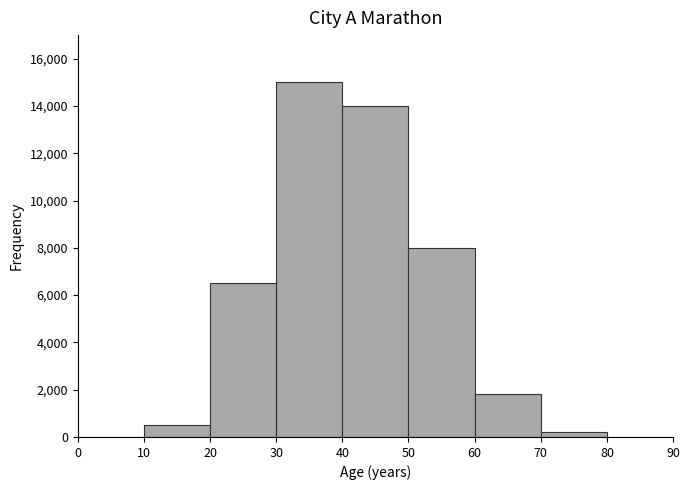

Reading left to right, transcribe this chart: for each bar, give the range it covers on the x-axis and its height. The values are not printed on the chart, so give them approximately, as read against the axis.

0 to 10: 0
10 to 20: 600
20 to 30: 6600
30 to 40: 15000
40 to 50: 14000
50 to 60: 8000
60 to 70: 1800
70 to 80: 200
80 to 90: 0